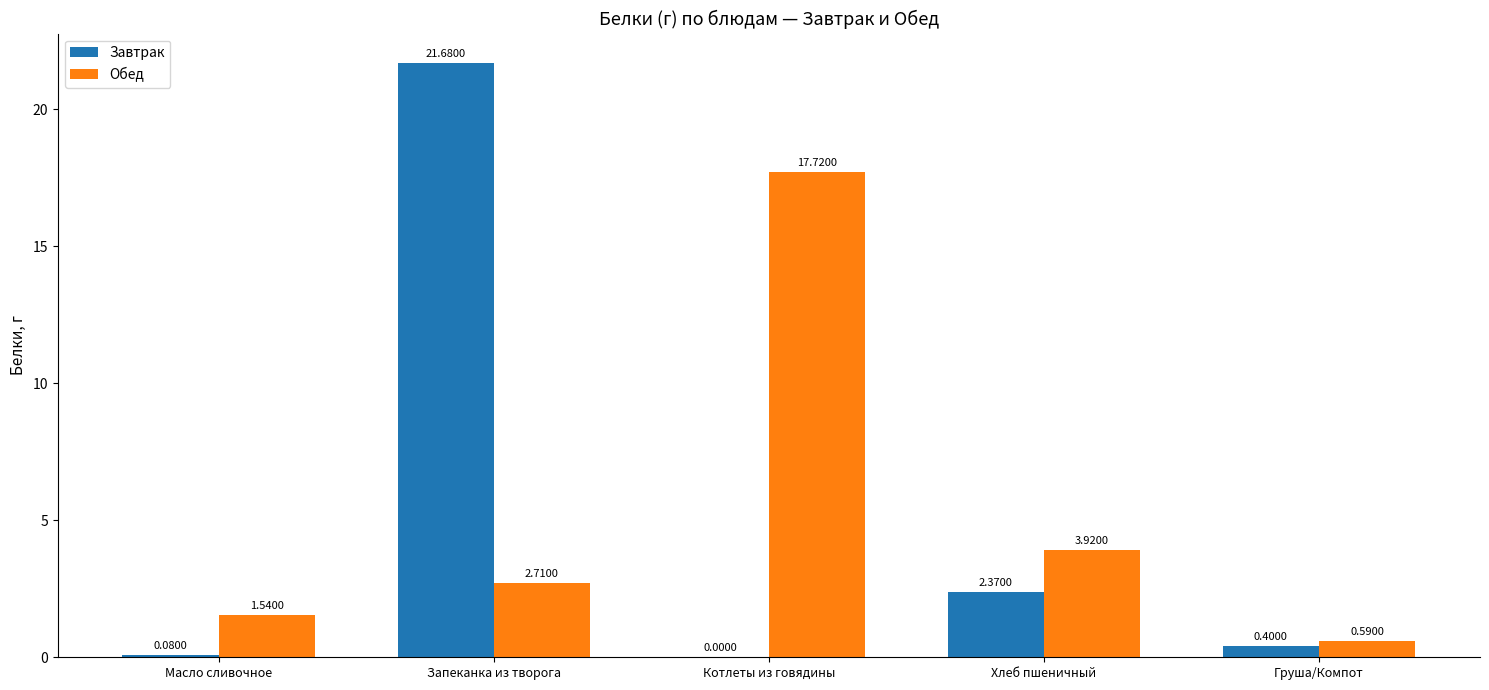

What is the sum of the Обед values at Котлеты из говядины and Груша/Компот?

18.3